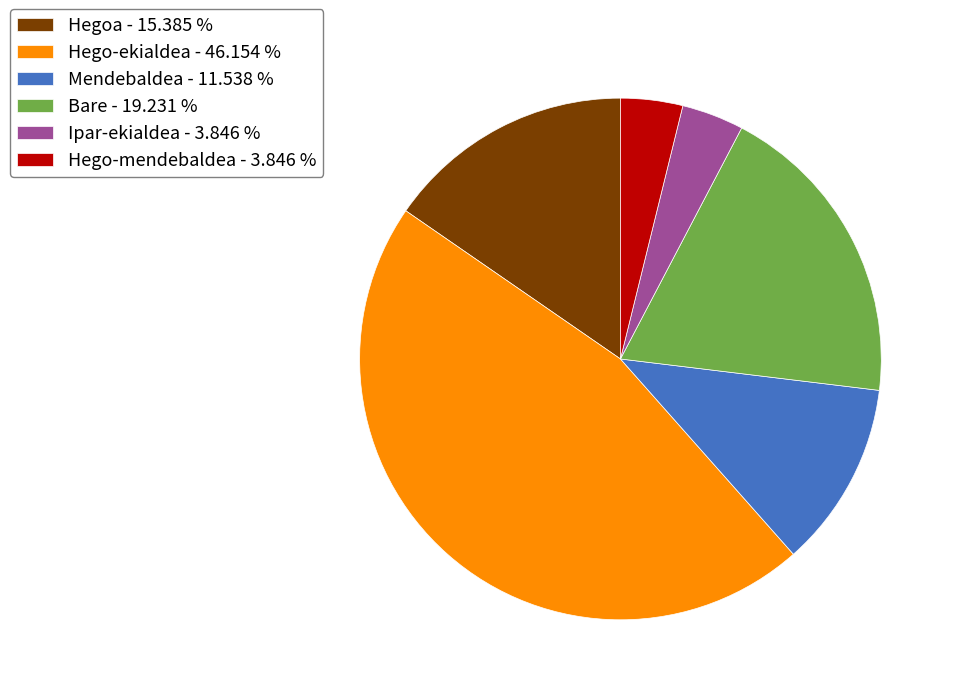

Between Bare and Hego-mendebaldea, which is larger?

Bare